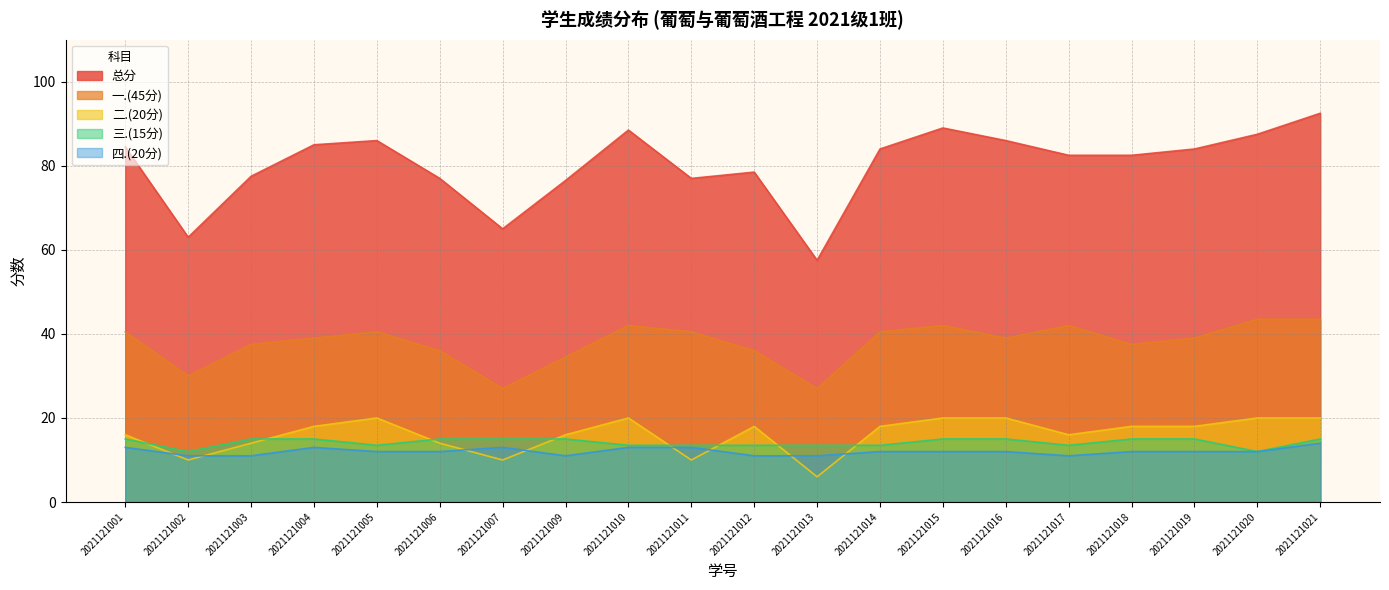

True or false: 一.(45分) has a value of 40.5 at 2021121005.

True